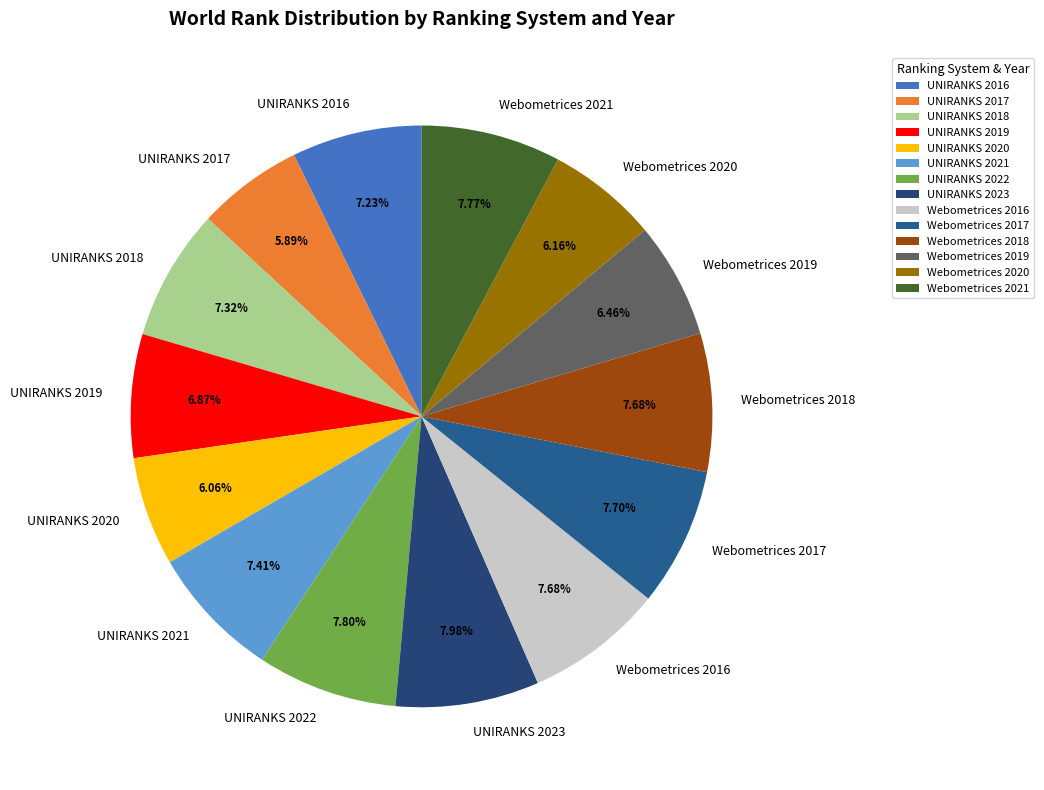

Combined, do Webometrices 2018 and Webometrices 2021 account for over 50%?

No